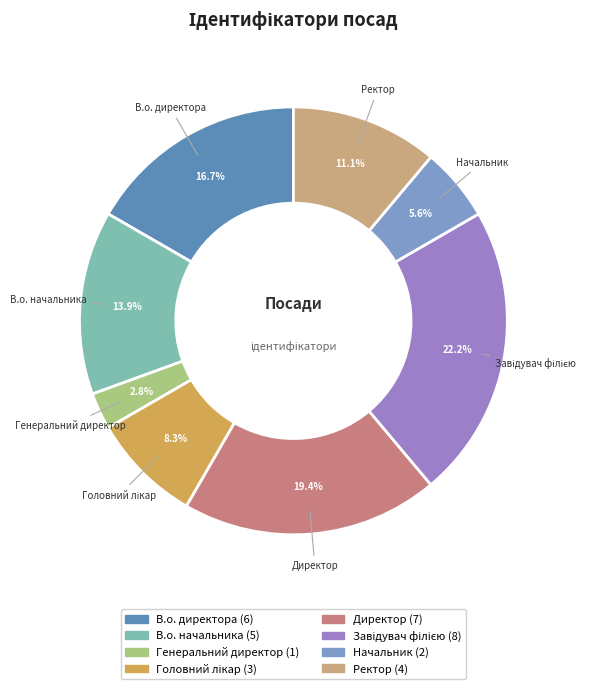

Does any single category account for the majority?

No